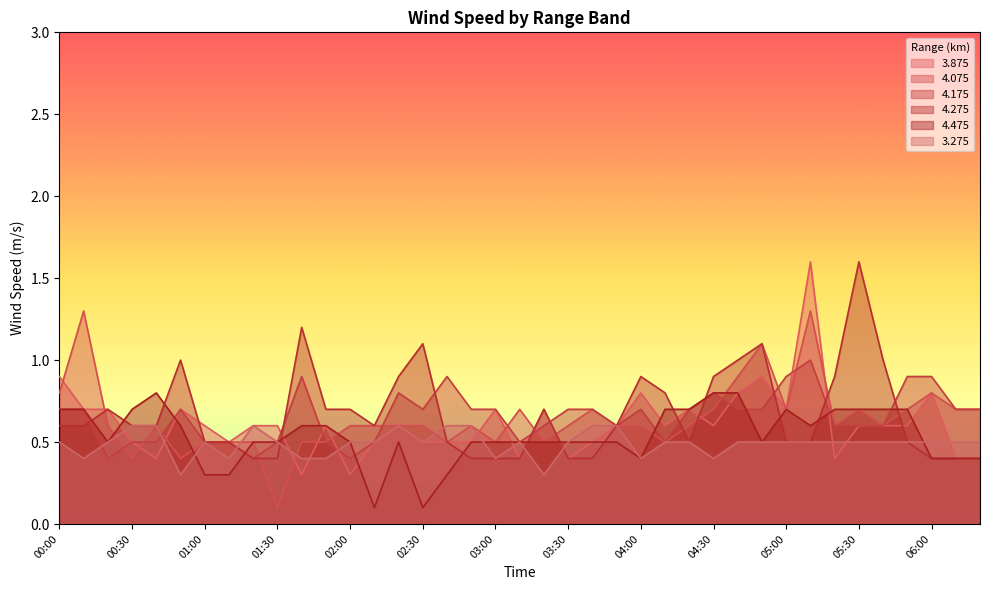

What position from the left is 02:00?

13